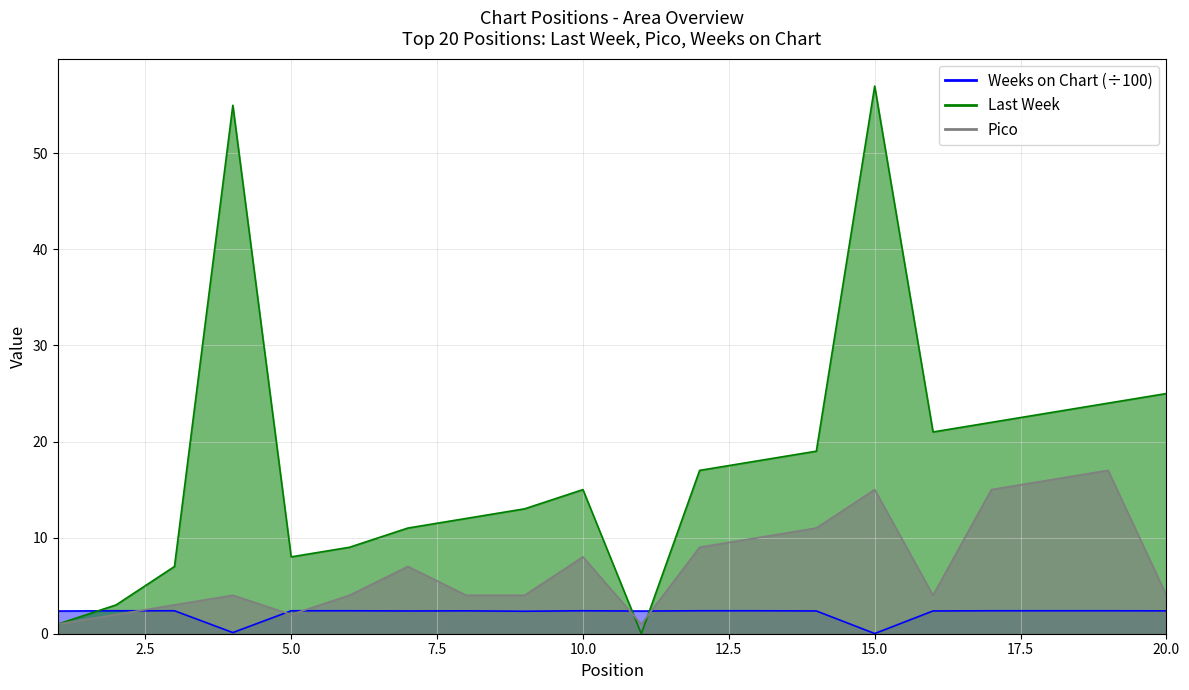

List the series in order of their overall mean, highest first.

Last Week, Pico, Weeks on Chart